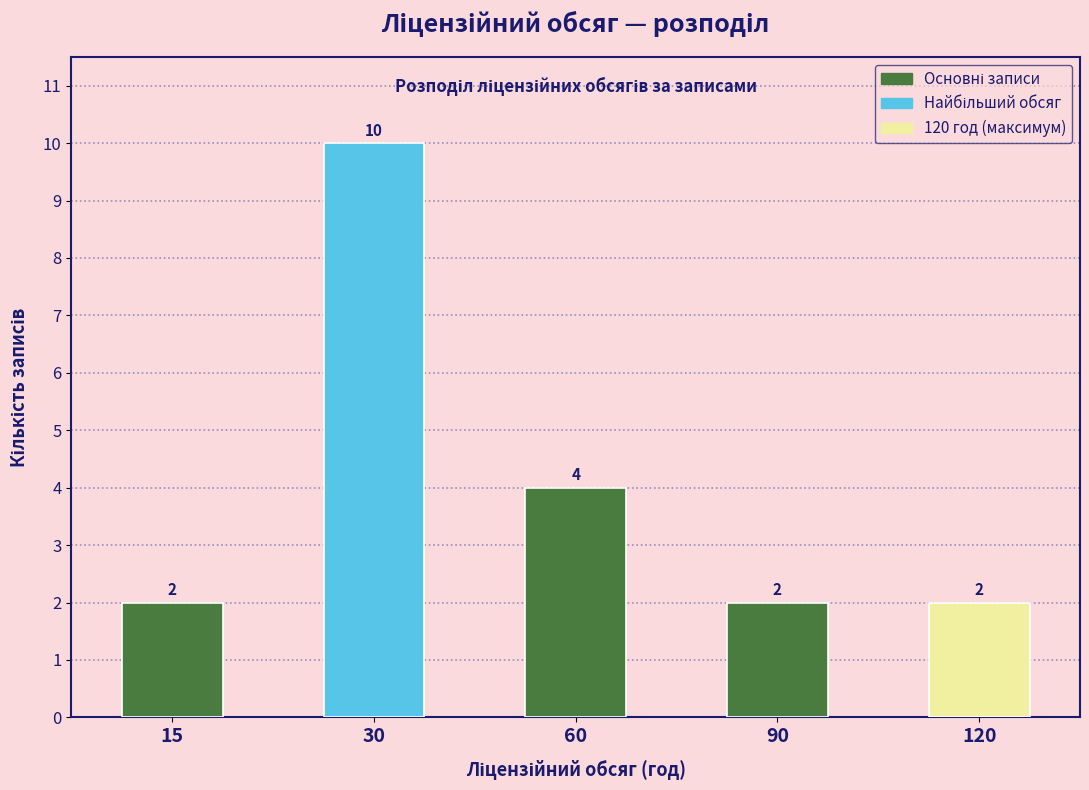

Reading right to left, extract all data points from this chart.

2	2	4	10	2